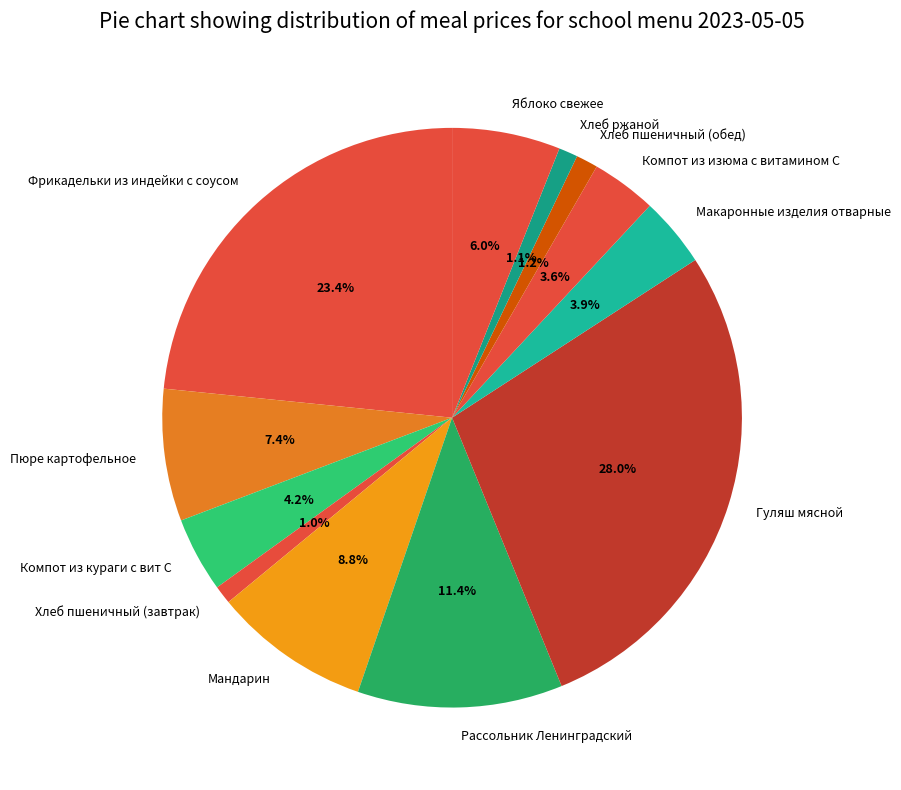

Does Хлеб пшеничный (обед) account for over 50% of the chart?

No